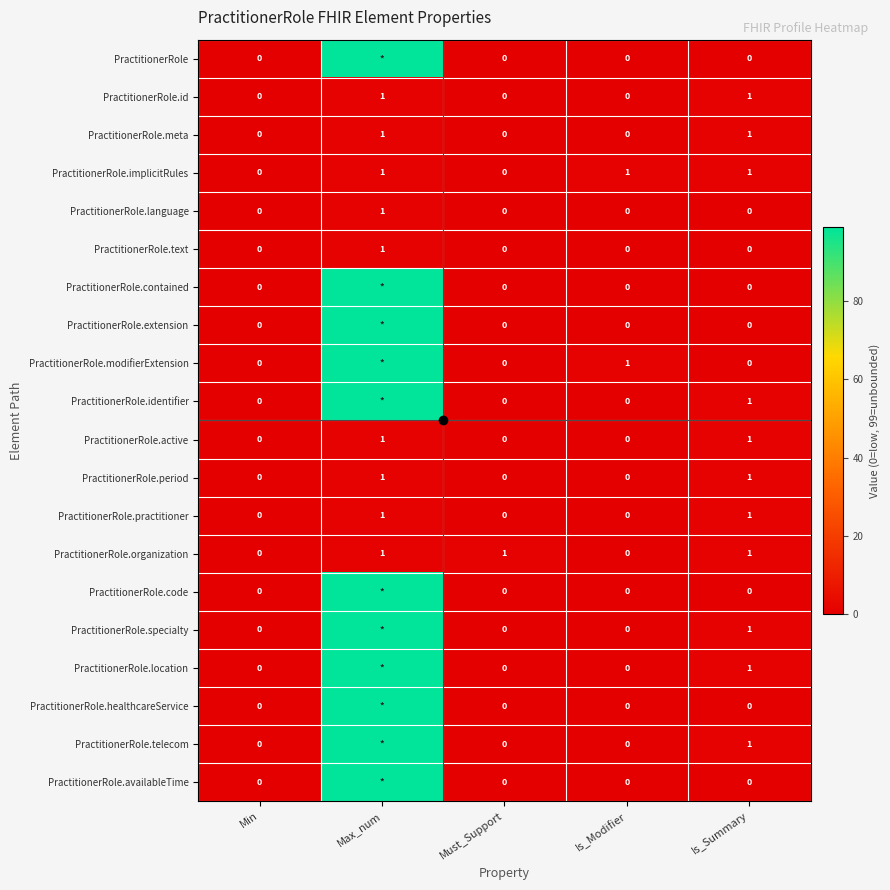

Count the number of categories in the chart.

5